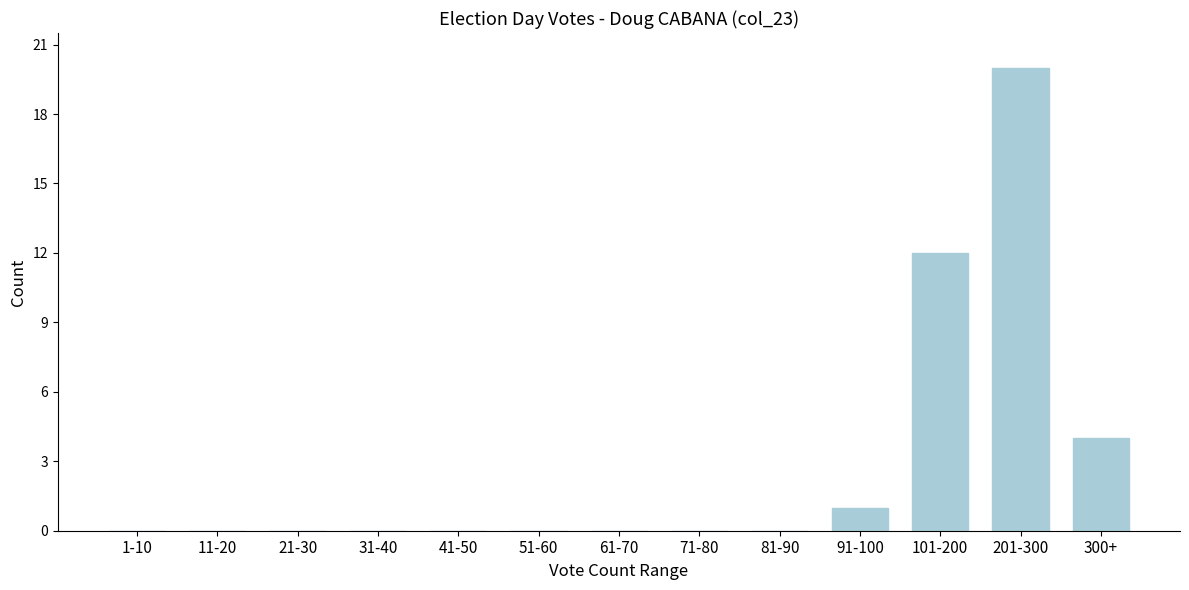

What is the sum of all values?

37